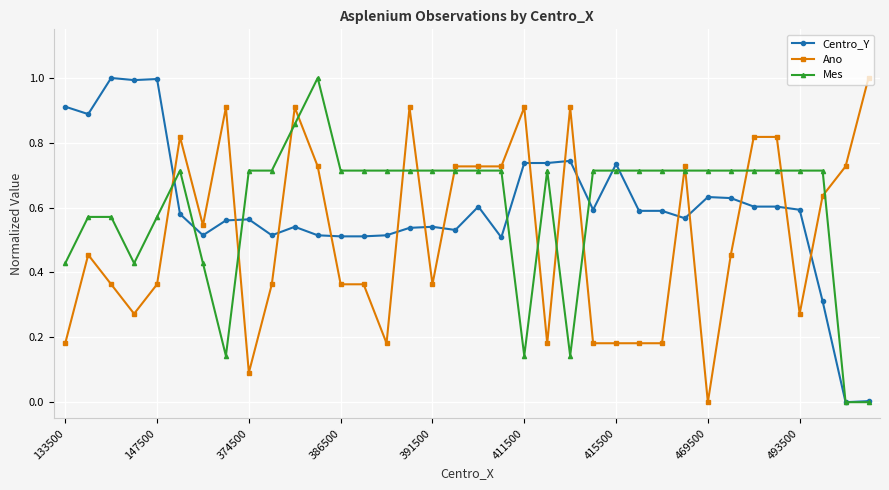

True or false: Centro_Y has more than 0 points higher than both neighbors.

True